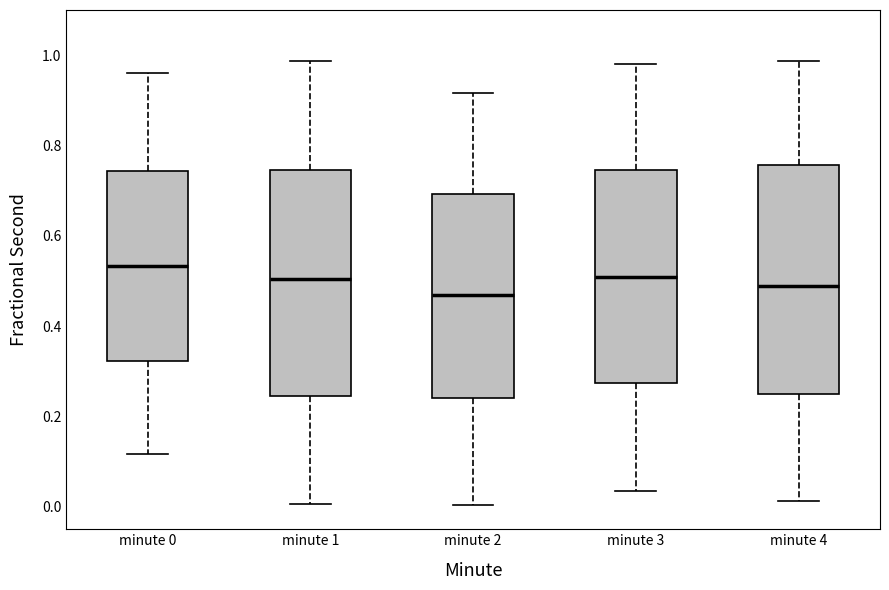

Reading left to right, transcribe this box plot: for each box, give where its median line is, the range the box spans, and where its two whiskers end, as read against the y-axis. The values are not printed on the chart, so give them approximately, as read against the axis.

minute 0: median 0.54, box 0.32 to 0.74, whiskers 0.12 to 0.96
minute 1: median 0.50, box 0.24 to 0.74, whiskers 0.00 to 0.98
minute 2: median 0.46, box 0.24 to 0.70, whiskers 0.00 to 0.92
minute 3: median 0.50, box 0.28 to 0.74, whiskers 0.04 to 0.98
minute 4: median 0.48, box 0.24 to 0.76, whiskers 0.02 to 0.98